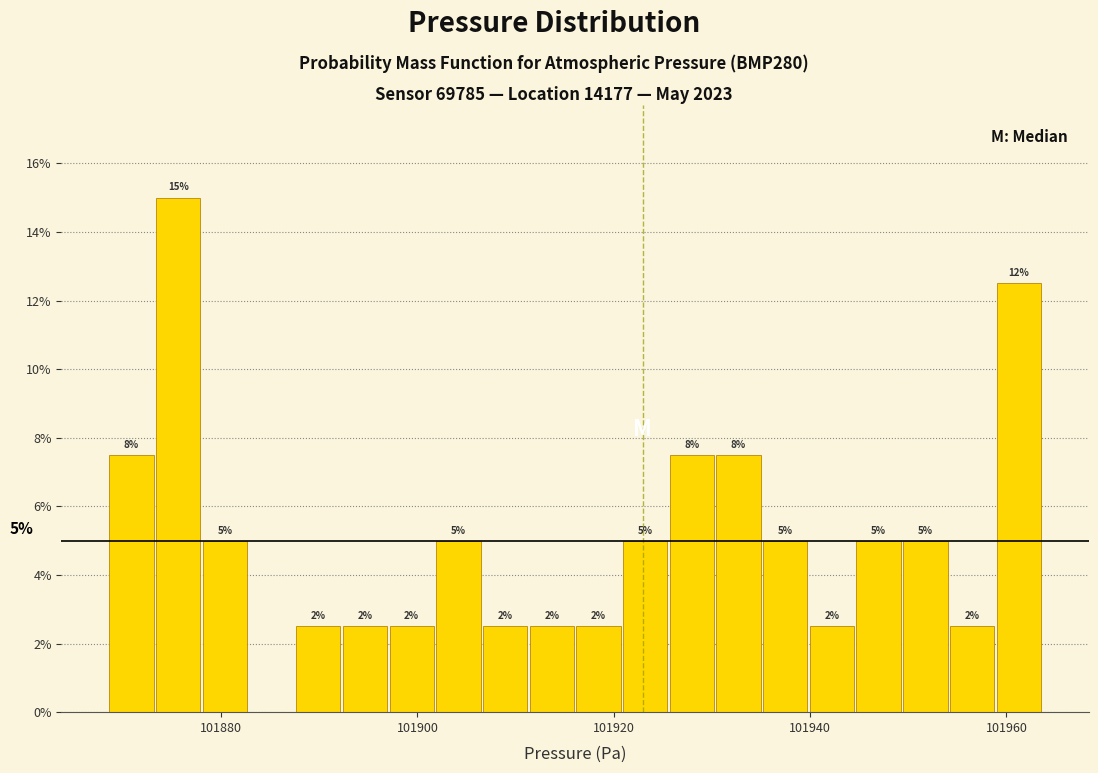

Read against the x-axis, roughly where is the centre of the tallest bar?

101876